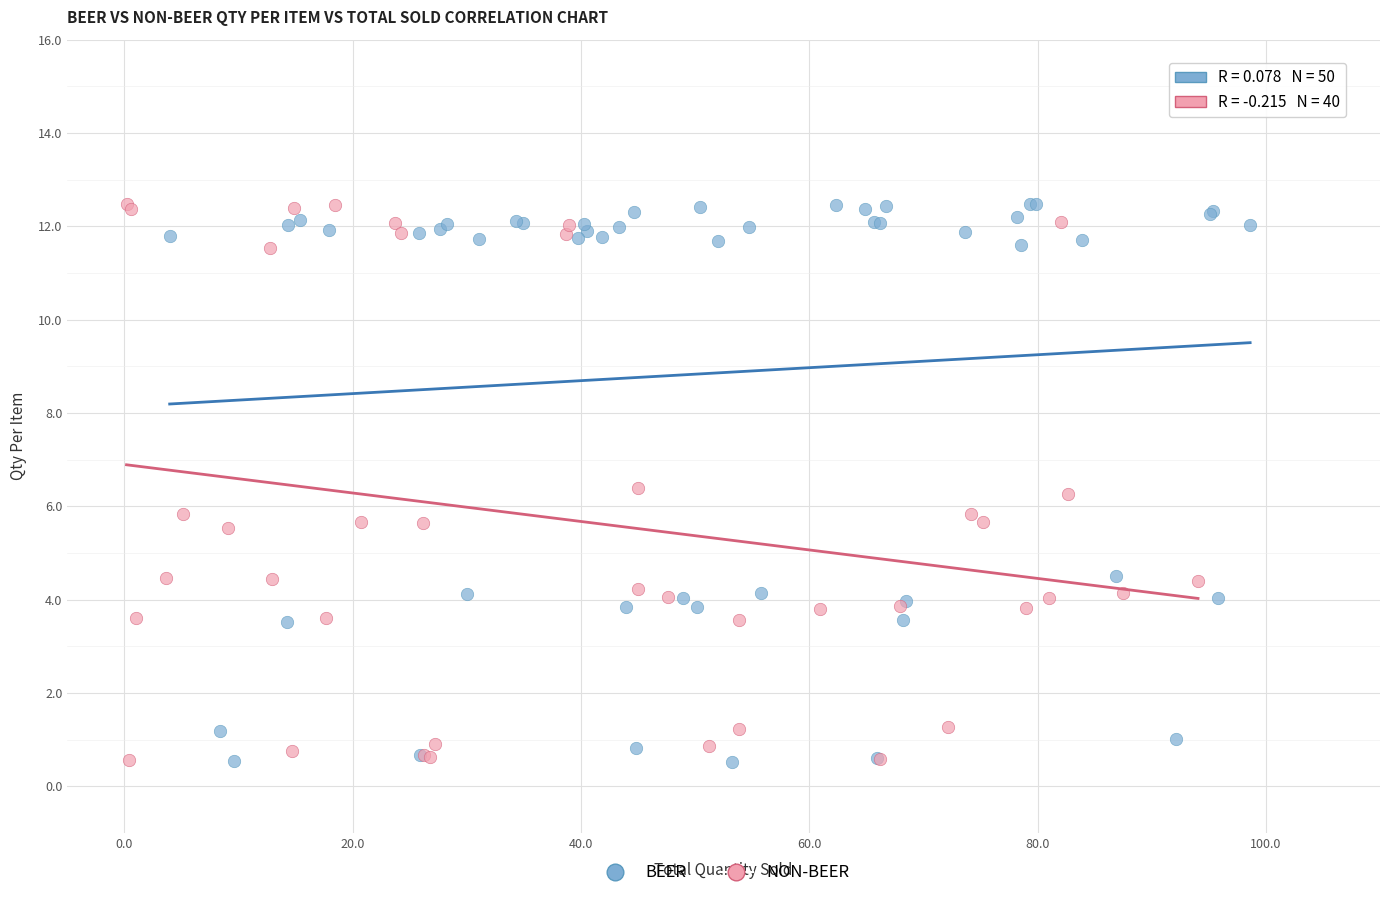

What are all the series names shown in the legend?

BEER, NON-BEER